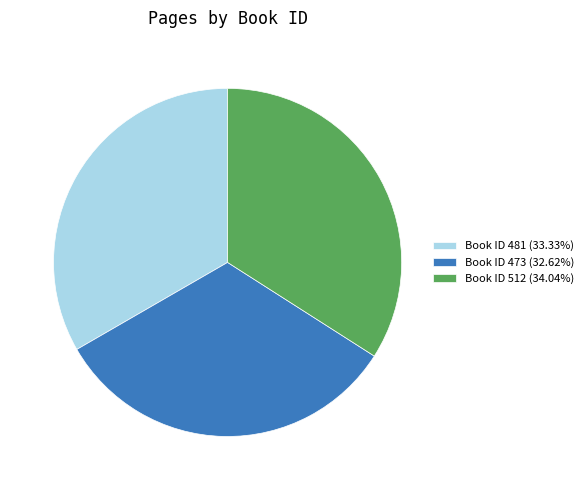

What is the ratio of the value at Book ID 473 (32.62%) to the value at Book ID 481 (33.33%)?

1.0